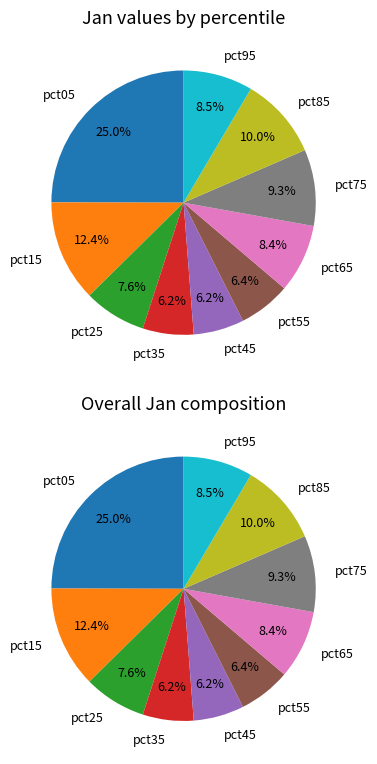

To the nearest percent, what portion does pct95 represent?

8%